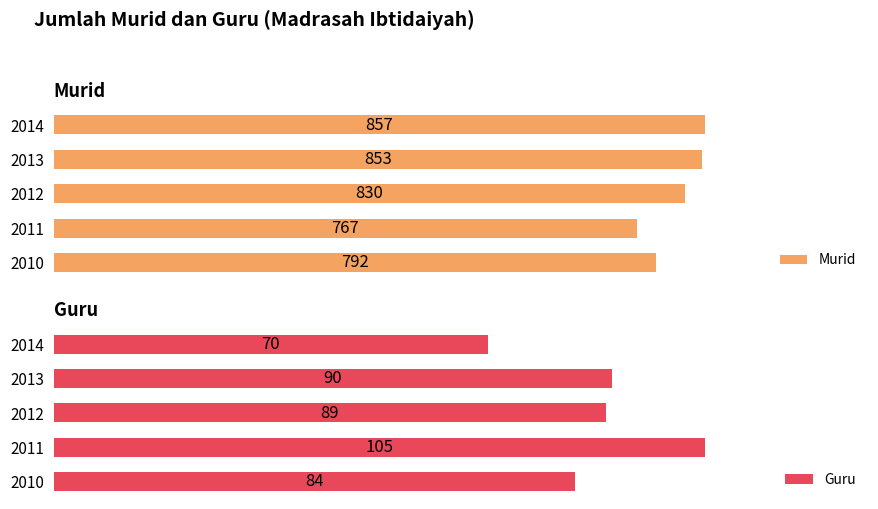

At how many categories does at least one series exceed 583?

5